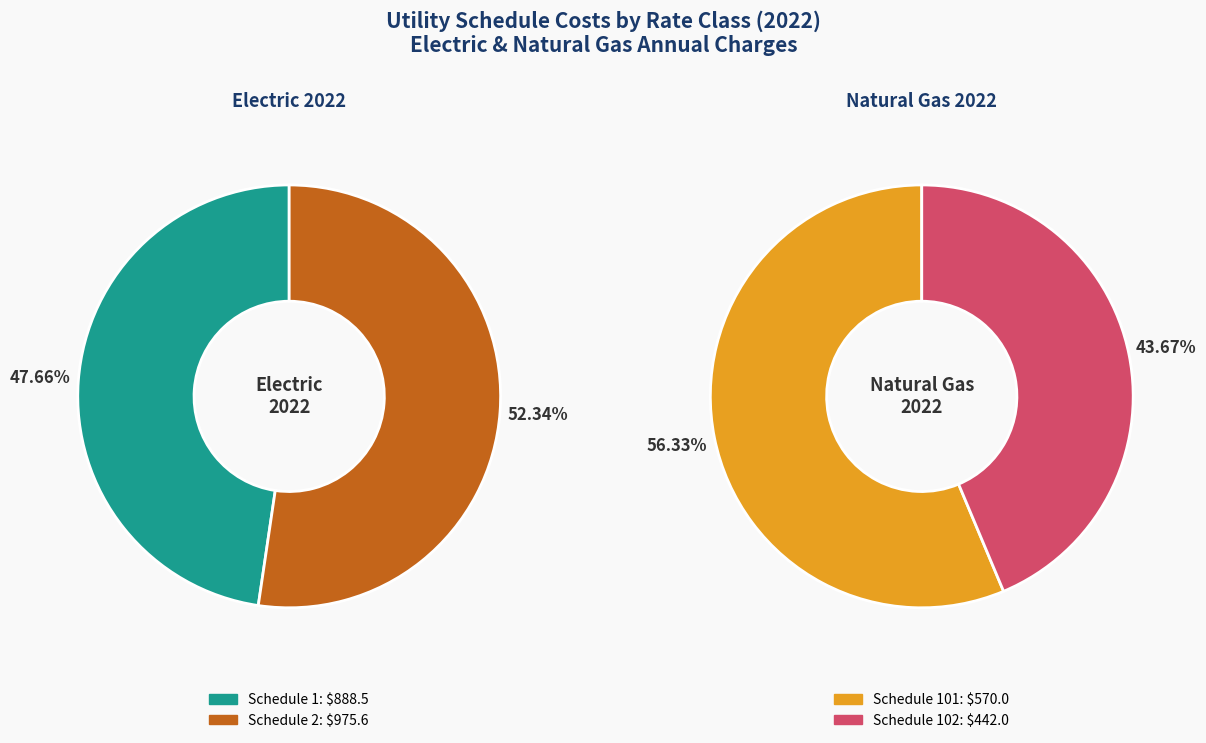

The Schedule 1 (Electric 2022) slice represents 23% of the pie. True or false?

False